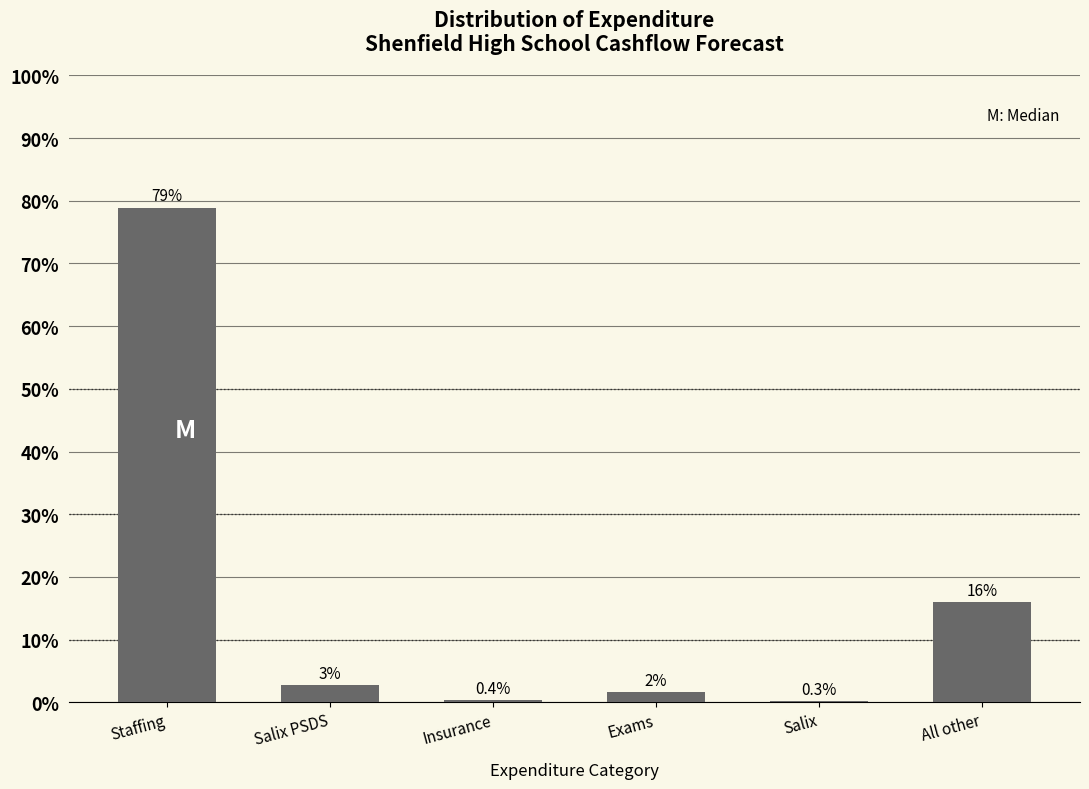

Which has a higher value, All other or Salix PSDS?

All other